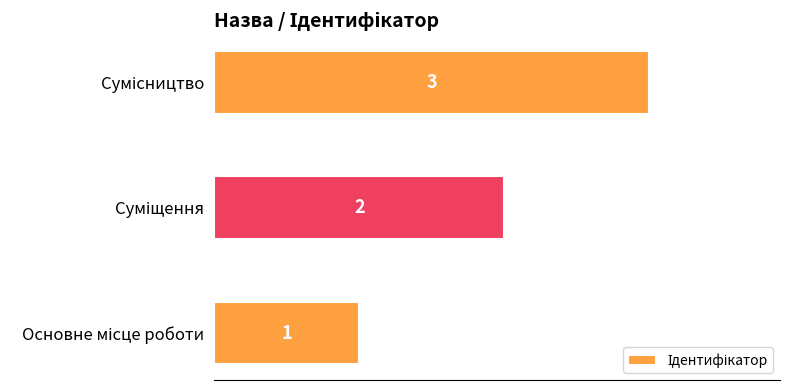

What is the maximum value shown in the chart?

3